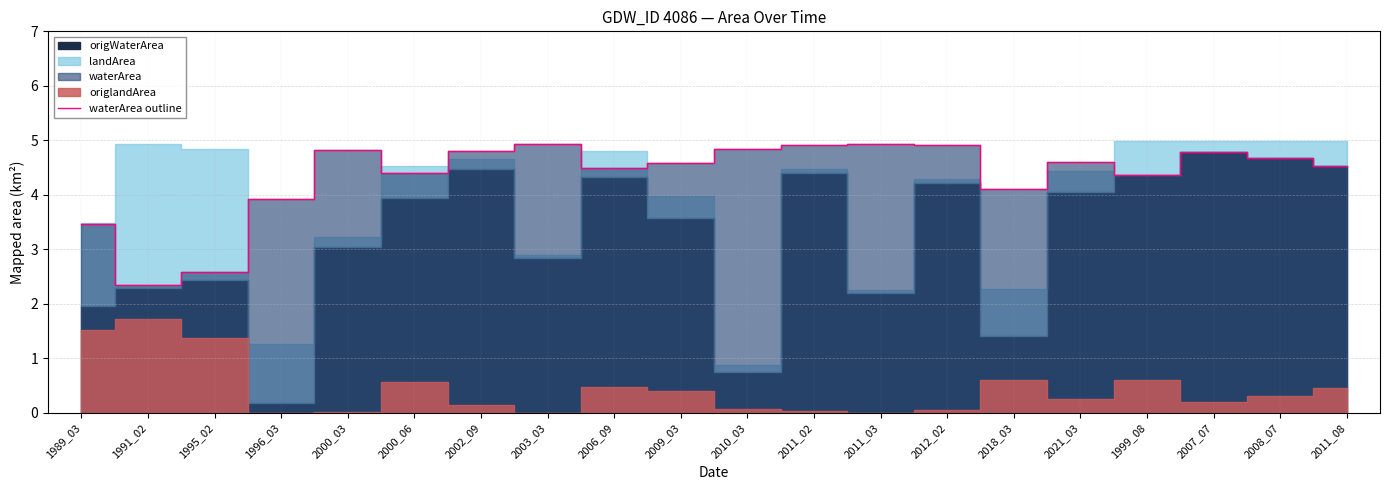

What is the difference between the maximum and second lowest values?

2.4